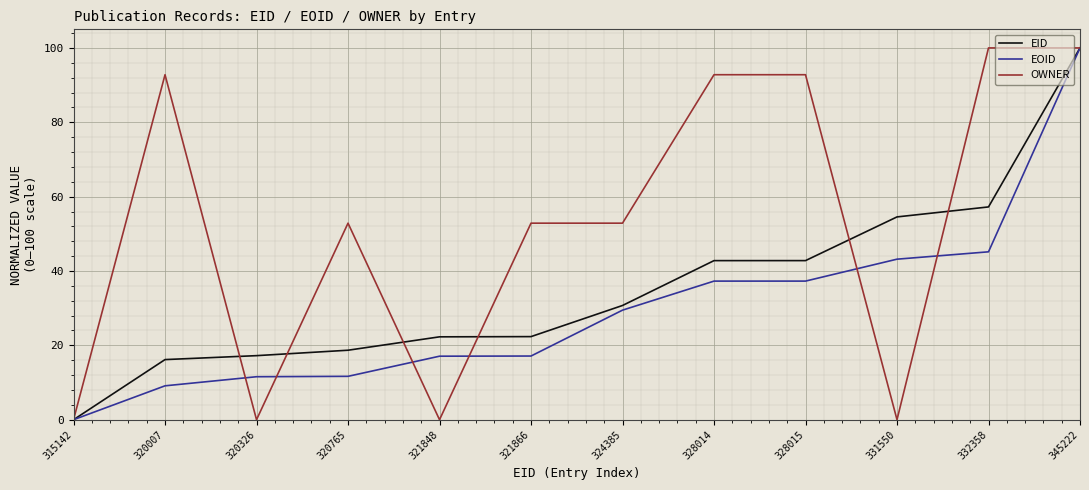

At 320326, list the series in order from largest to smallest.

EID, EOID, OWNER